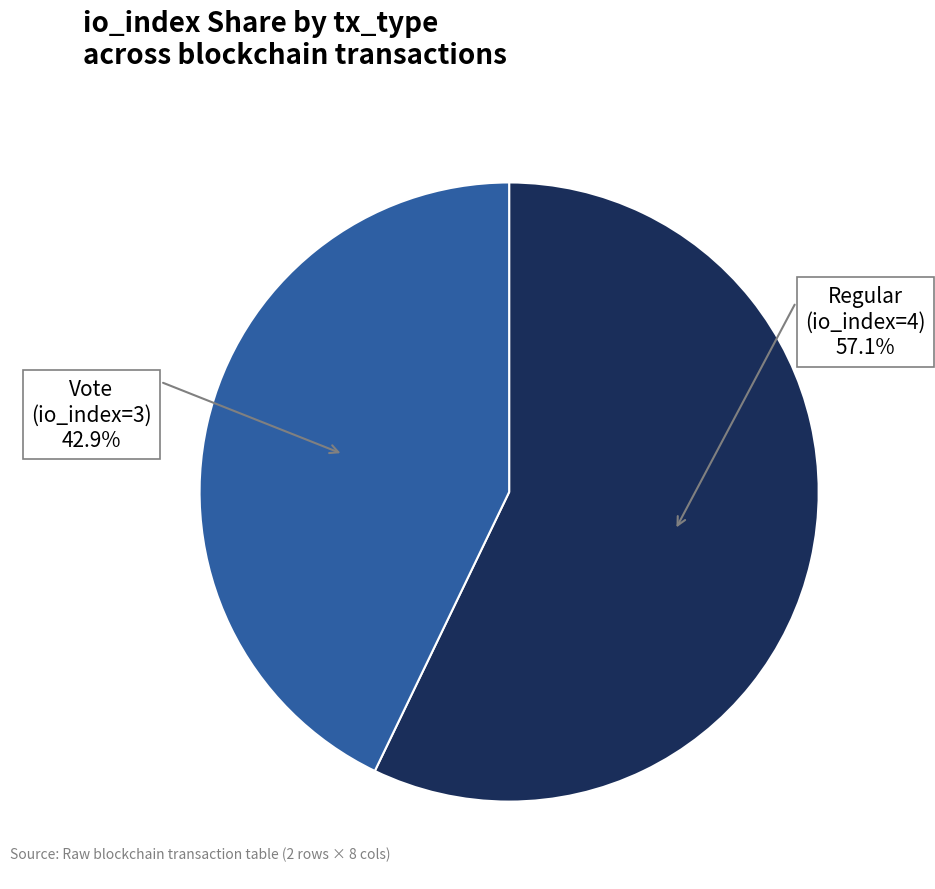

Is there a majority slice in this chart?

Yes